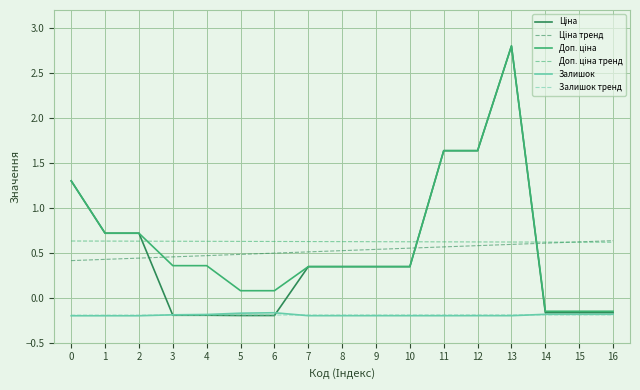

What is the difference between the highest and lowest values at 6?

0.8